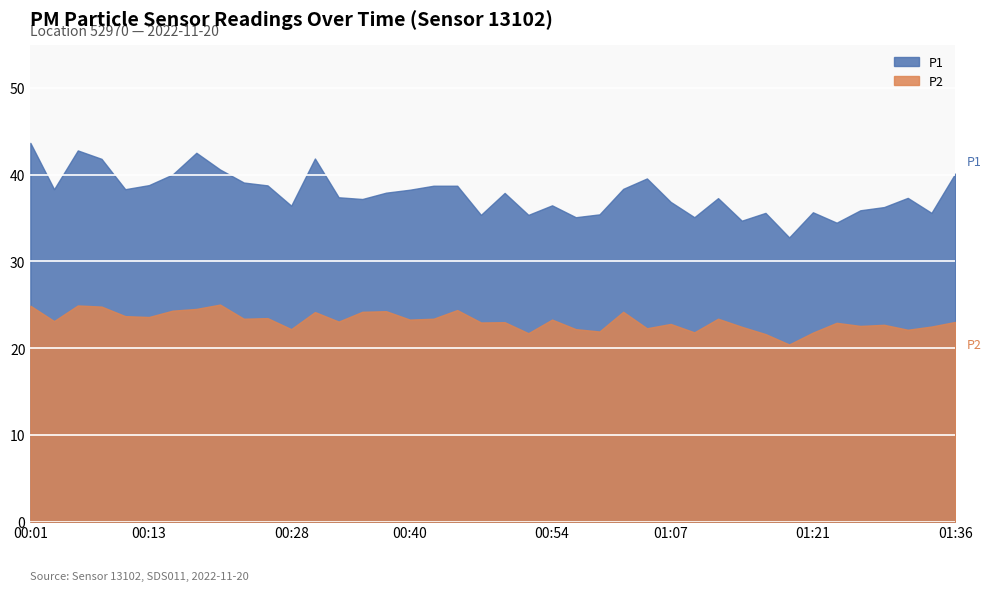

What is the highest value of the P1 series?

43.7